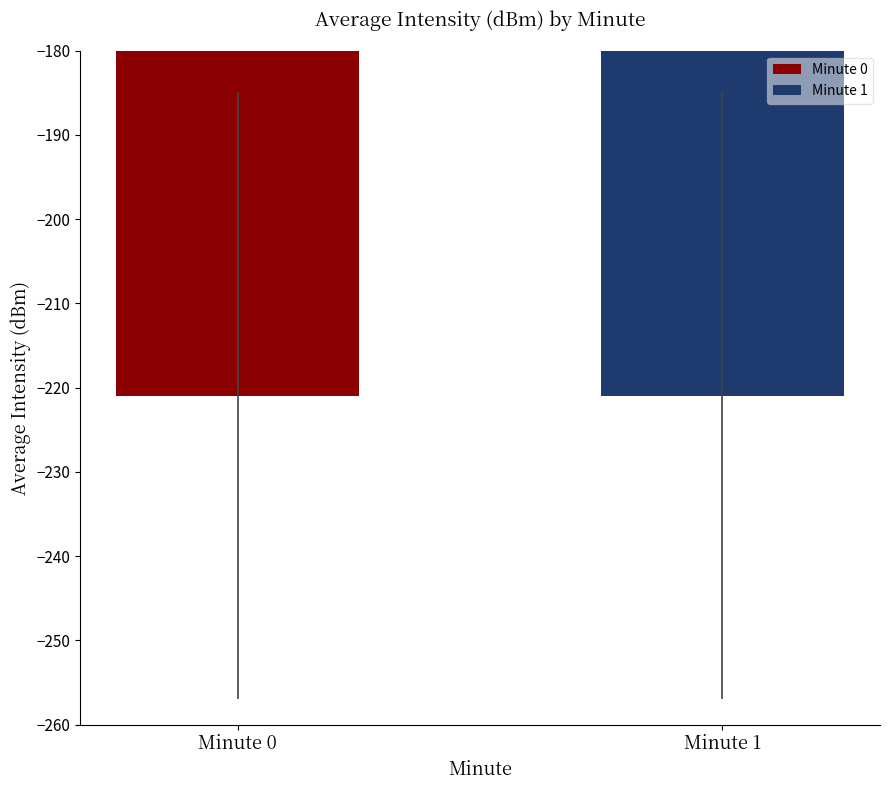

How many distinct data groups are displayed?

2